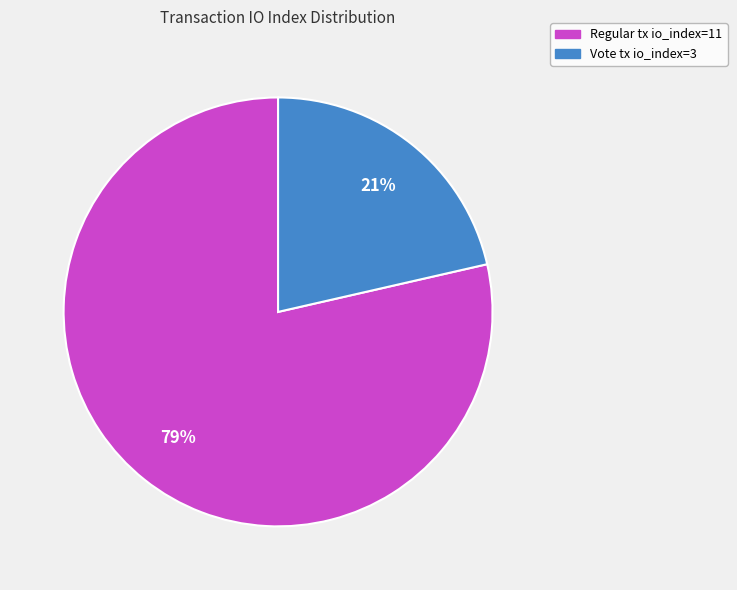

Is there a majority slice in this chart?

Yes